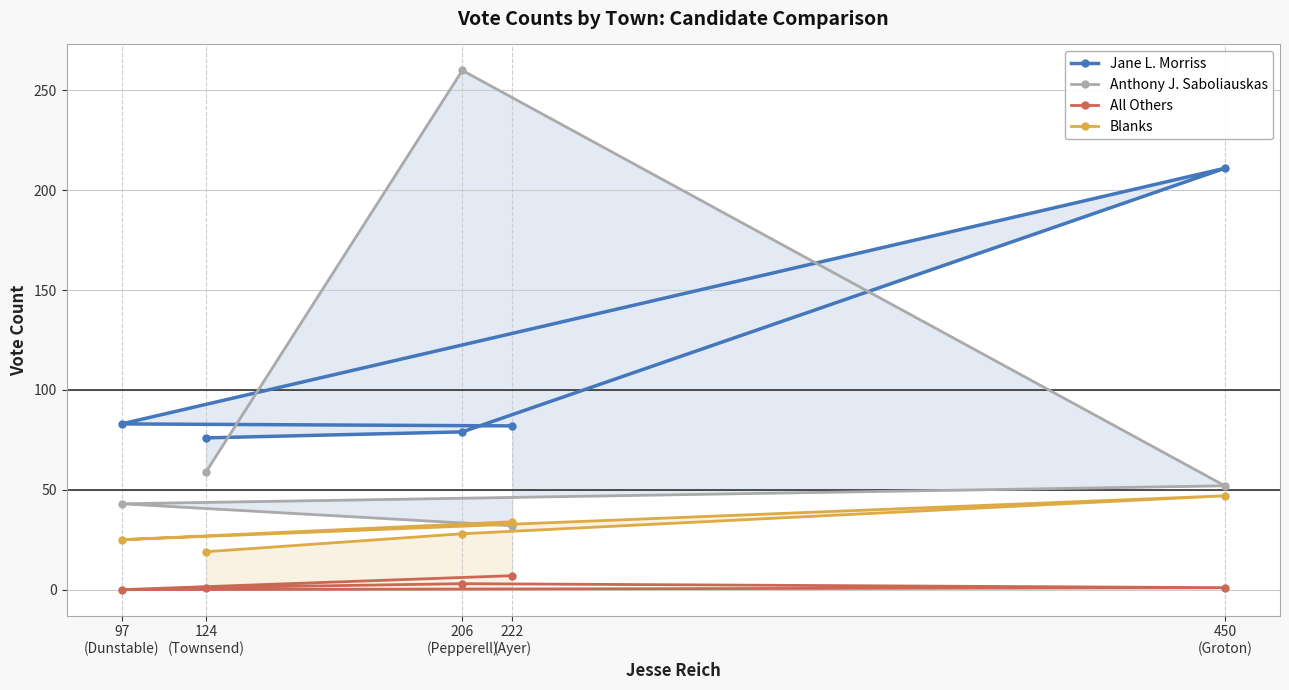

Which series has the widest spread of values?

Anthony J. Saboliauskas